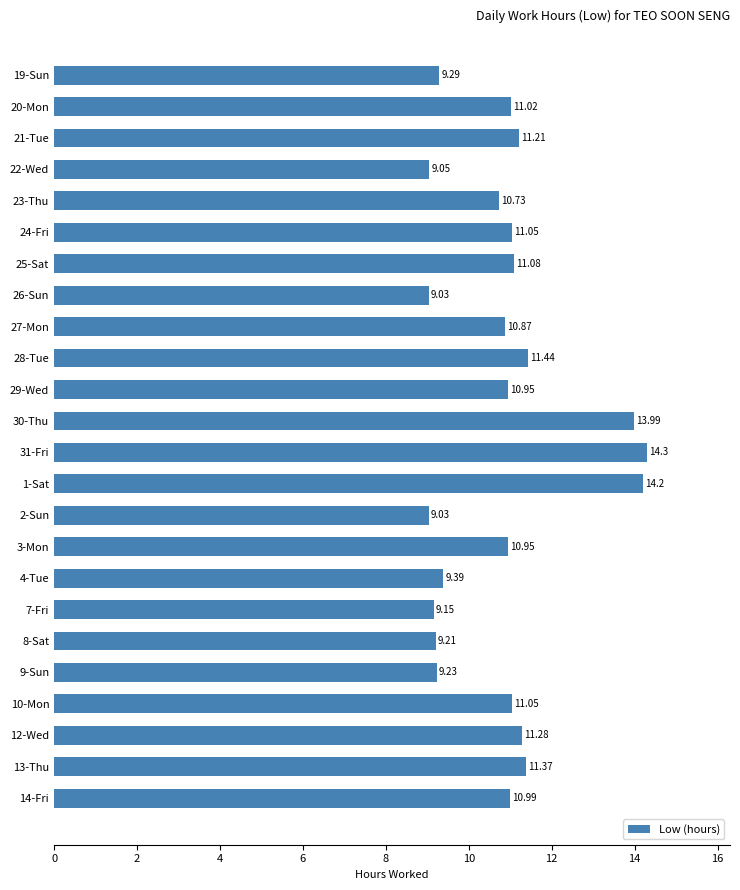

Approximately how many times larger is the value at 24-Fri compared to 31-Fri?

0.8